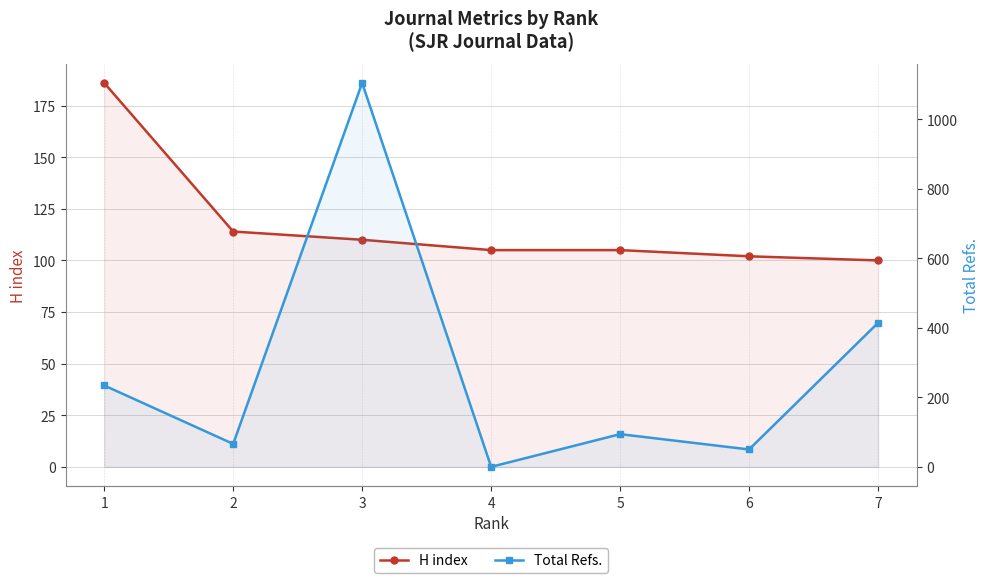

Is the value of H index at 1 greater than the value of Total Refs. at 7?

No